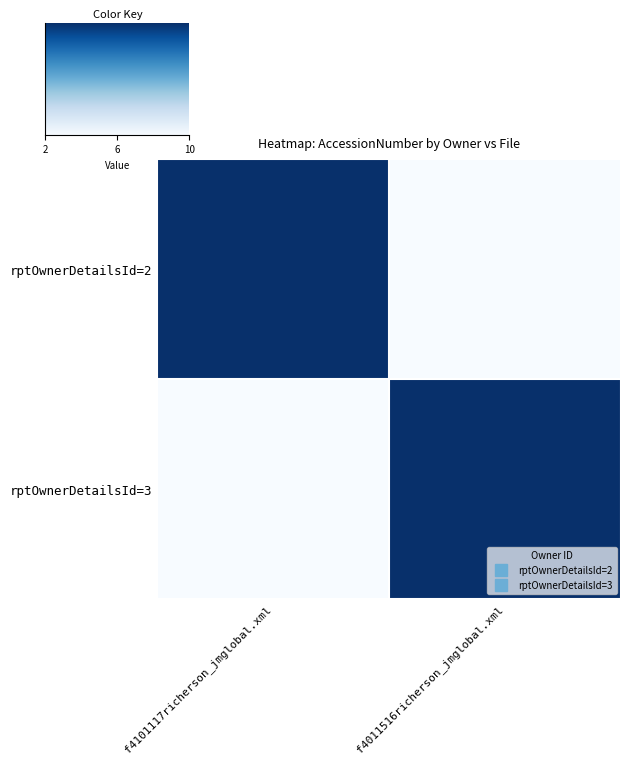

Rank the series by their average value, from highest to lowest.

rptOwnerDetailsId=2, rptOwnerDetailsId=3